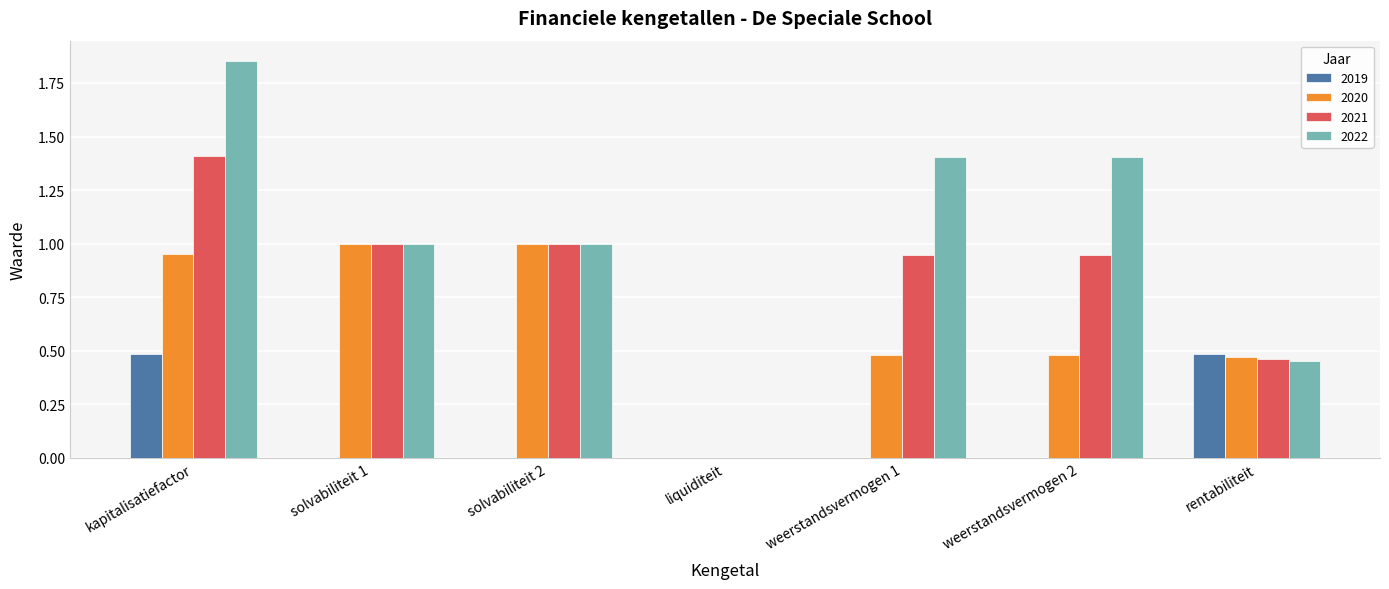

Count the 2022 values in the range 0 to 1.

4